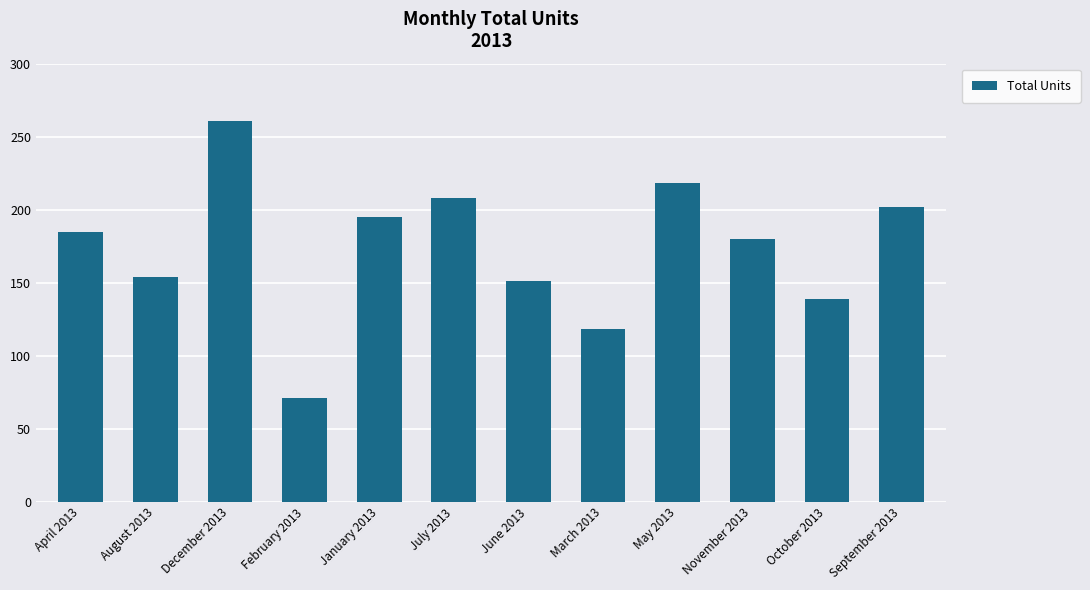

What is the change in value from June 2013 to October 2013?

-12